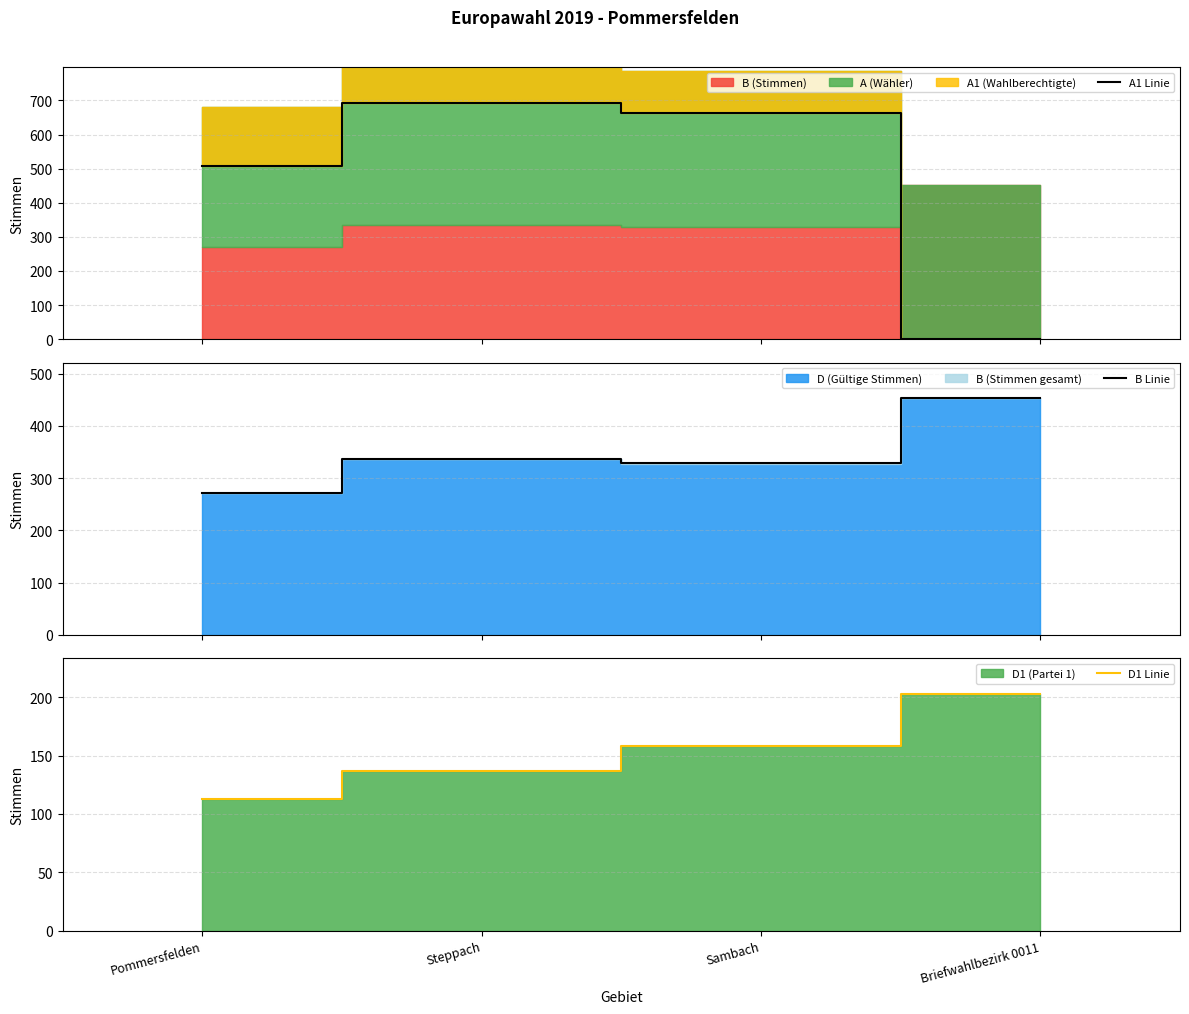

What is the difference between the B Linie values at Steppach and Pommersfelden?

65